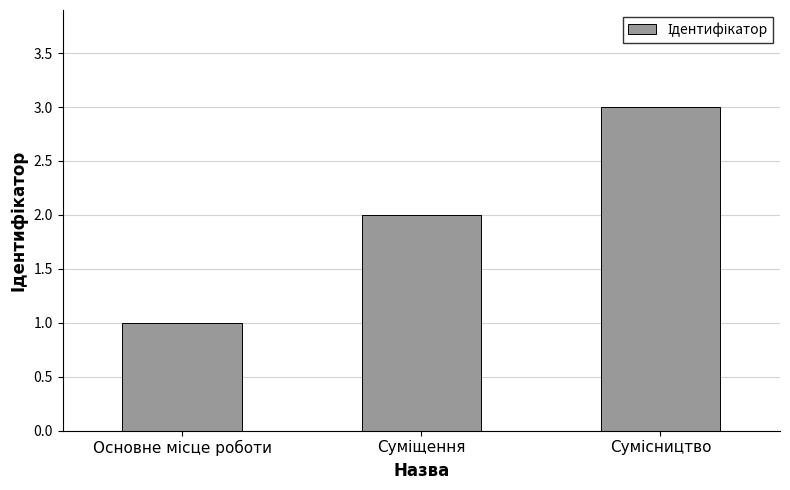

What is the sum of all values?

6